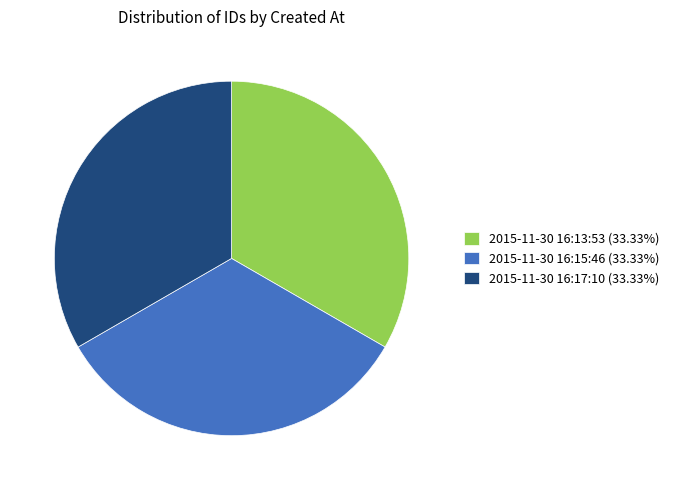

Count the number of slices in the pie.

3